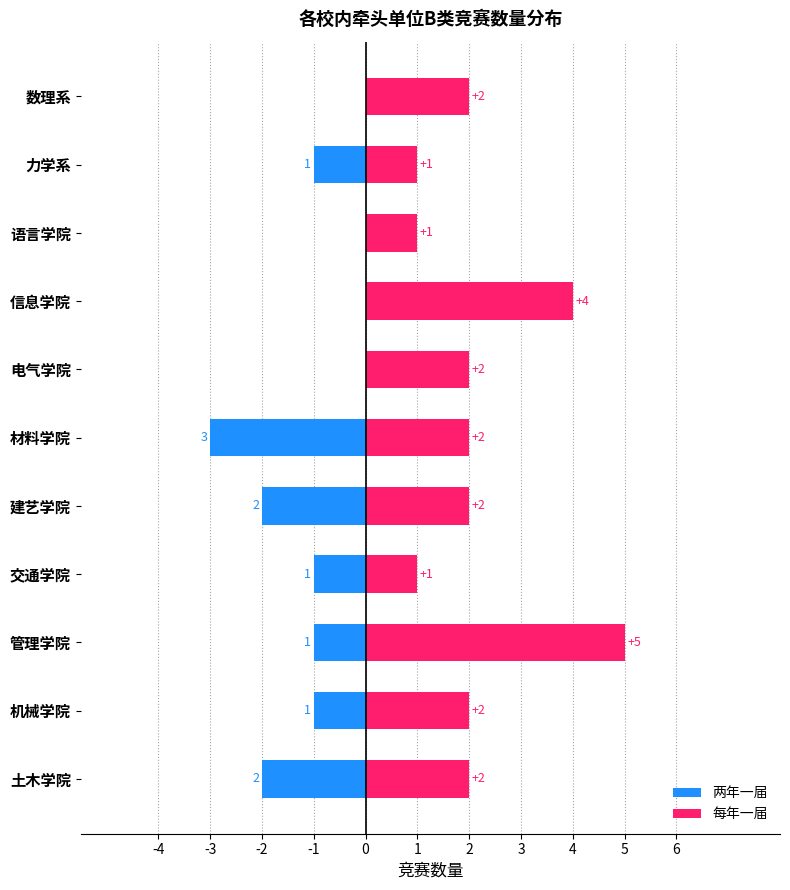

What is the value of the 每年一届 bar at the 7th from the left?

2